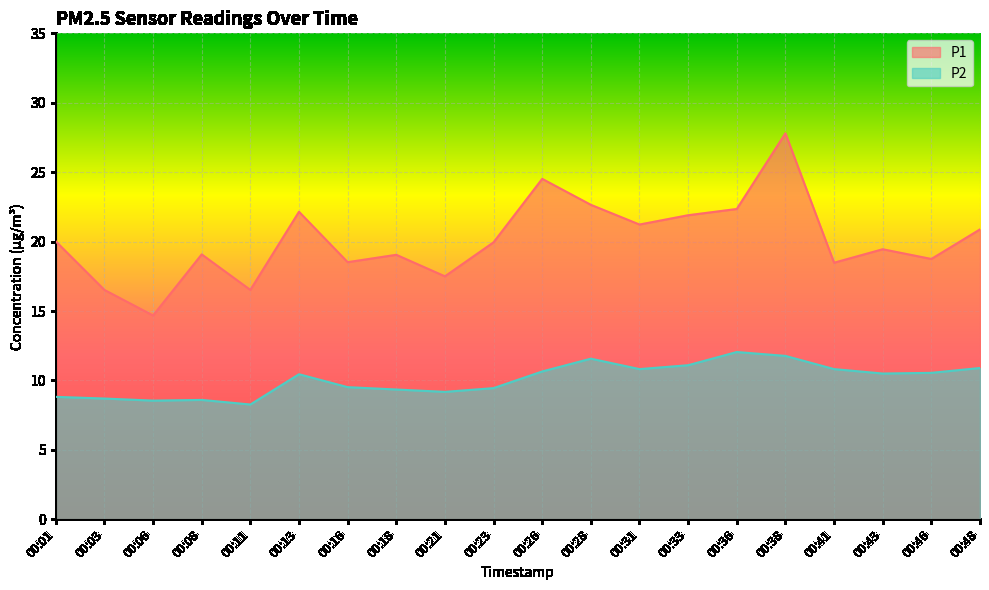

True or false: P2 and P1 intersect in this chart.

False